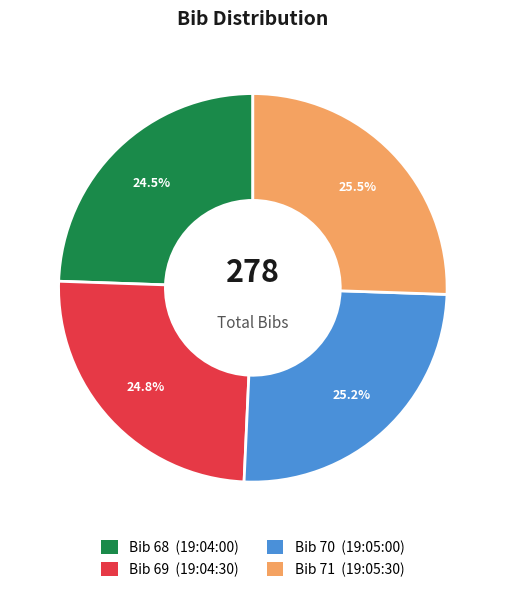

Is there any slice that represents more than half of the pie?

No